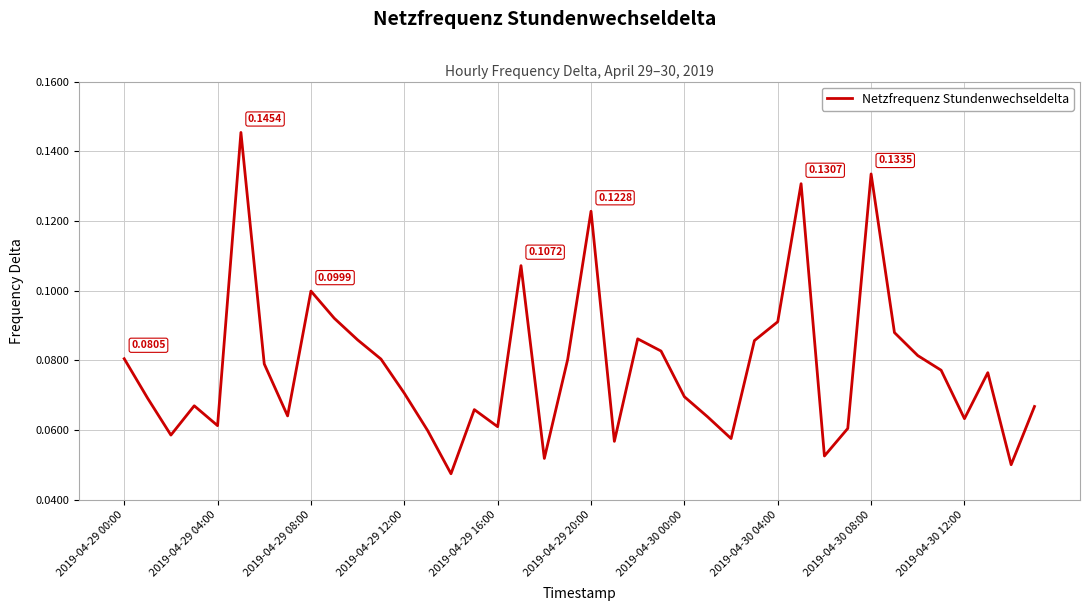

How many values are between 0 and 1?

40